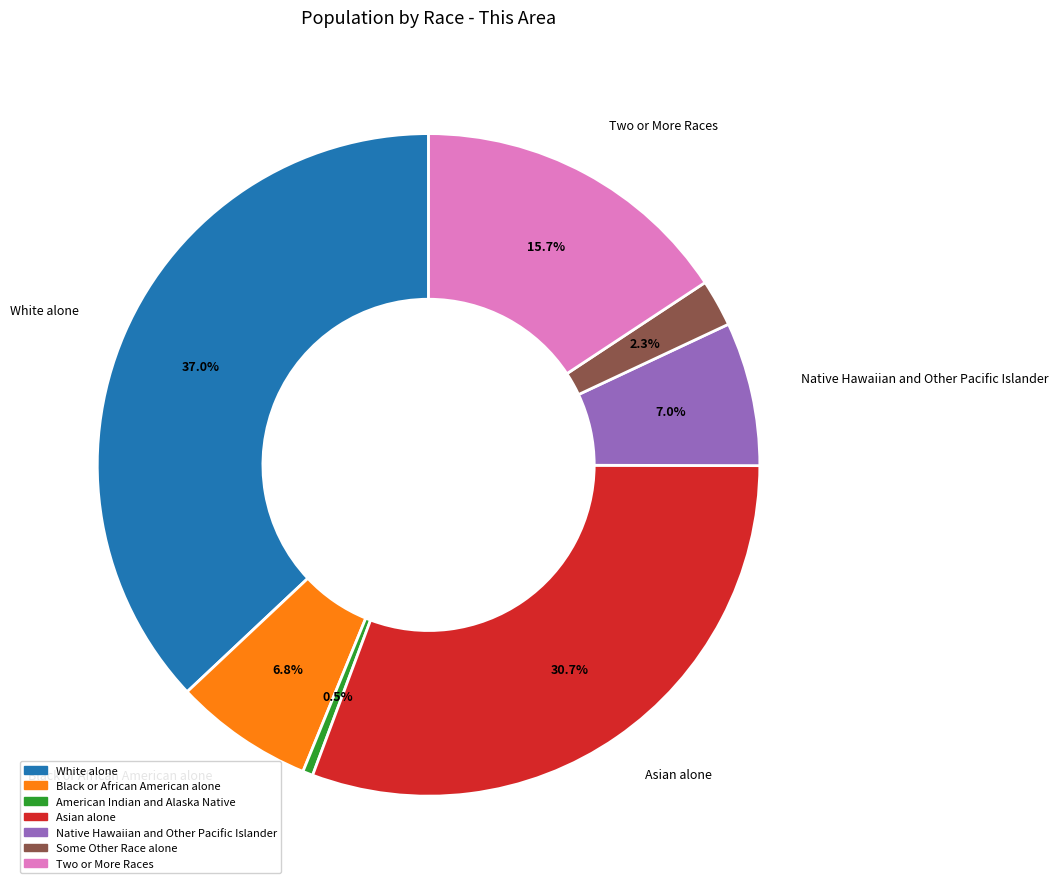

Does any single category account for the majority?

No